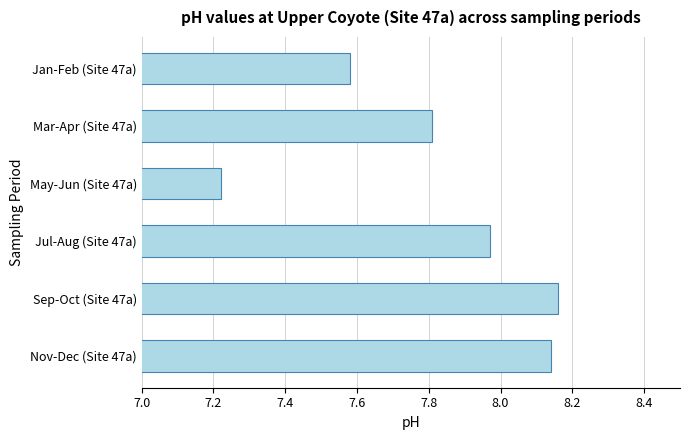

Which category has the lowest value across all series?

May-Jun (Site 47a)